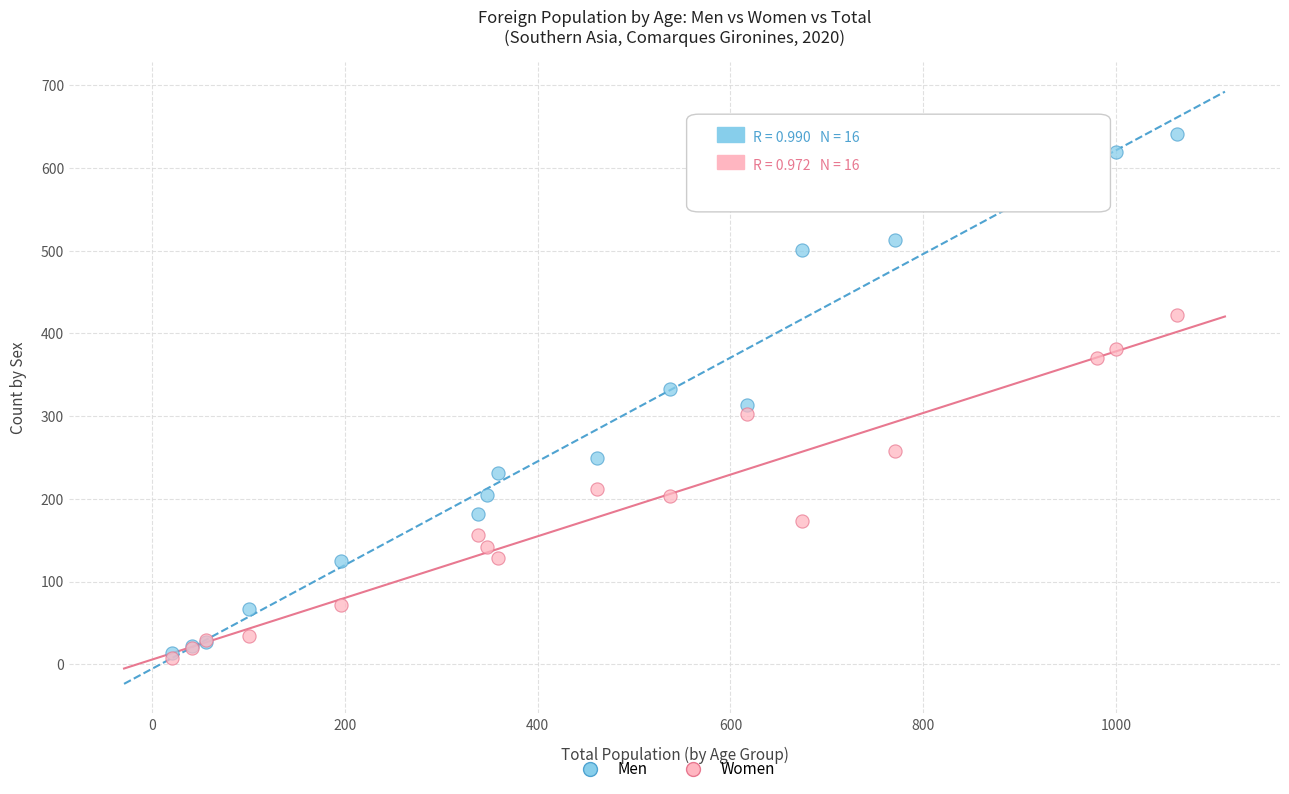

Which series has the widest spread of Y values?

Men